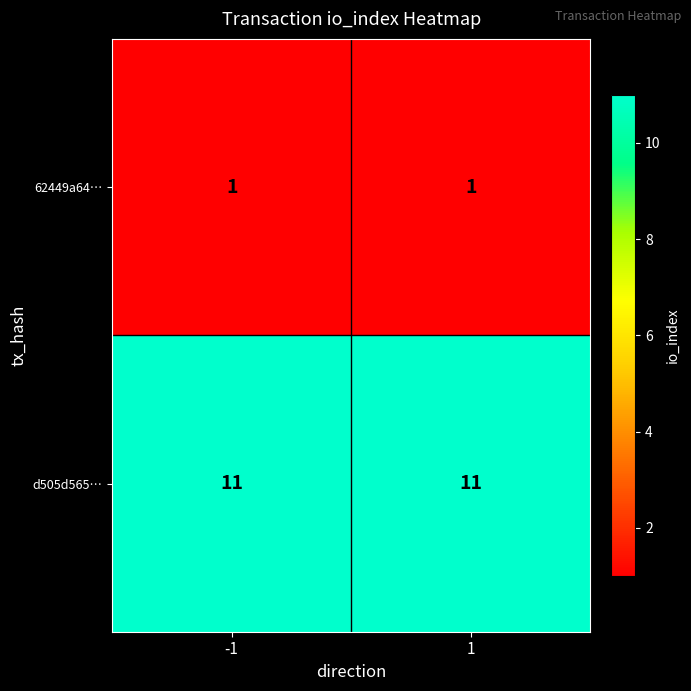

Which series has the largest total across all categories?

d505d565…